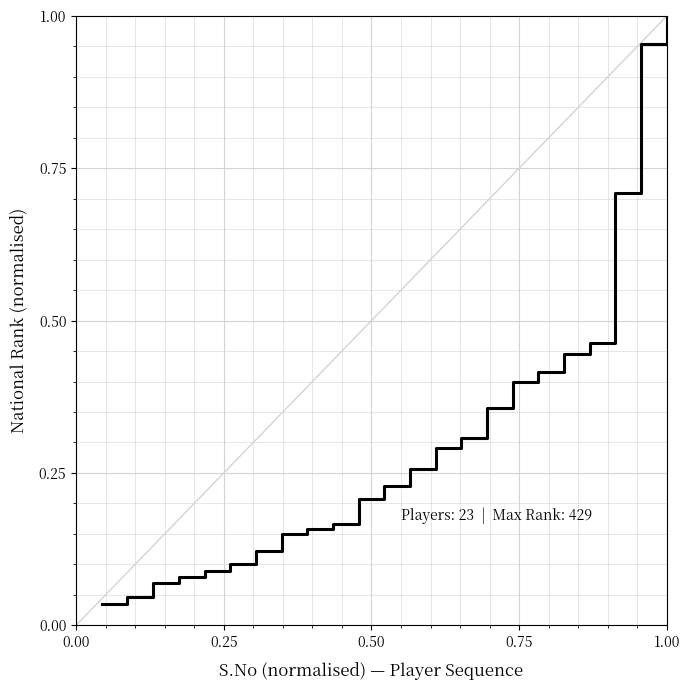

Does the chart display data point markers on the line(s)?

No